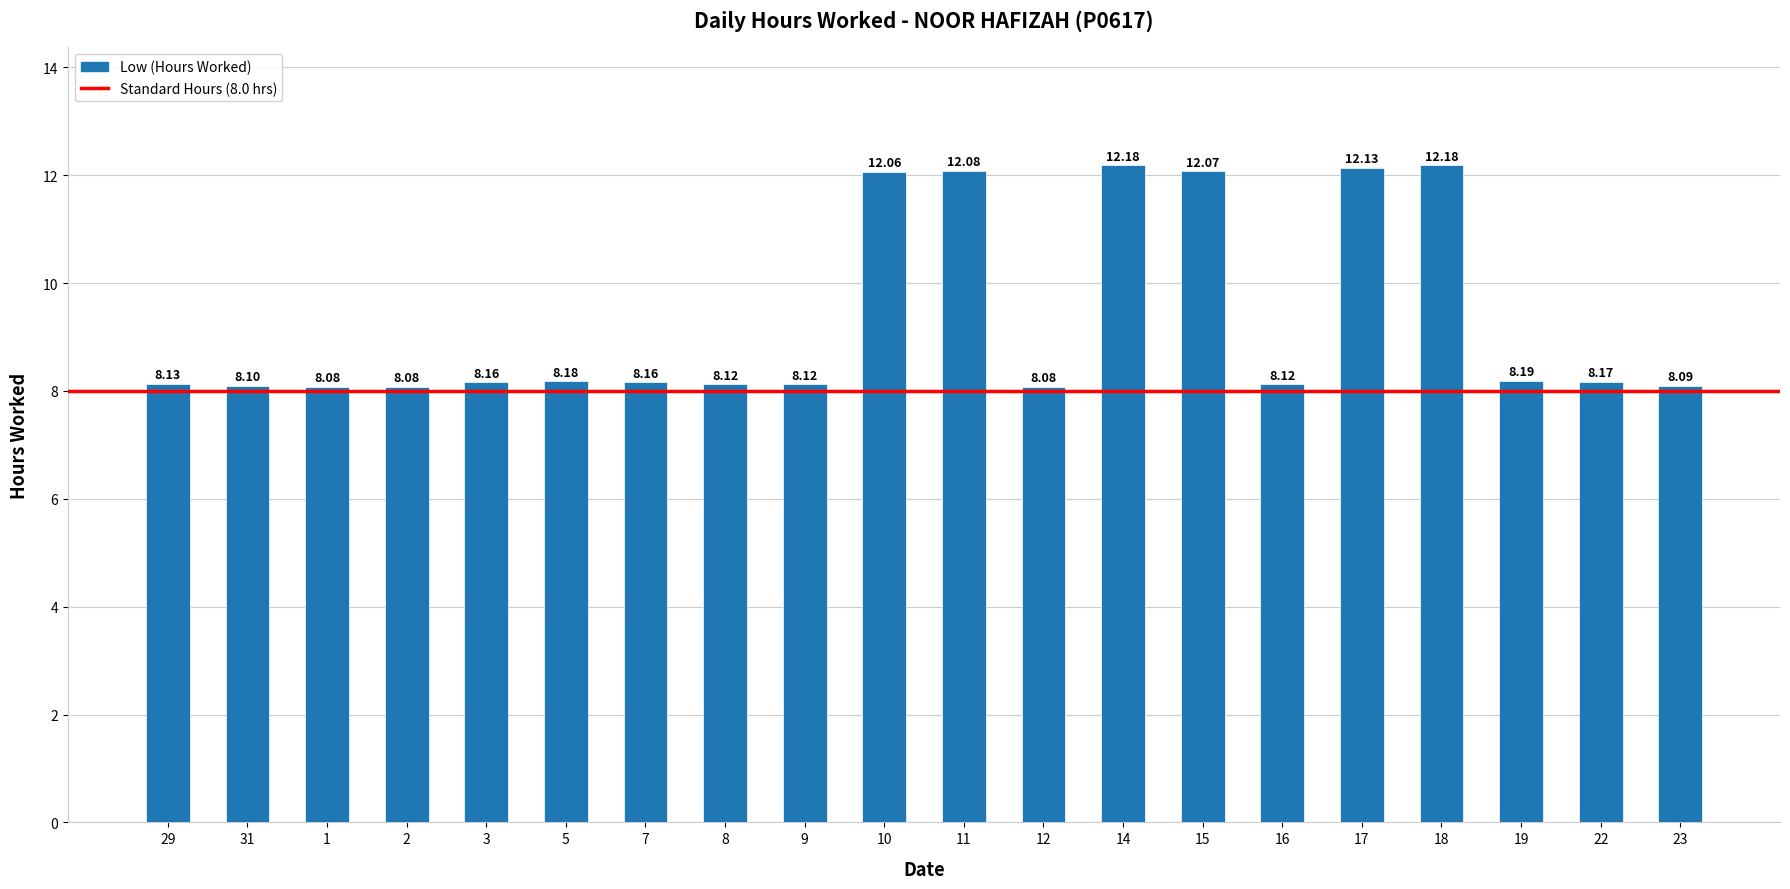

Which has a higher value, 16 or 18?

18